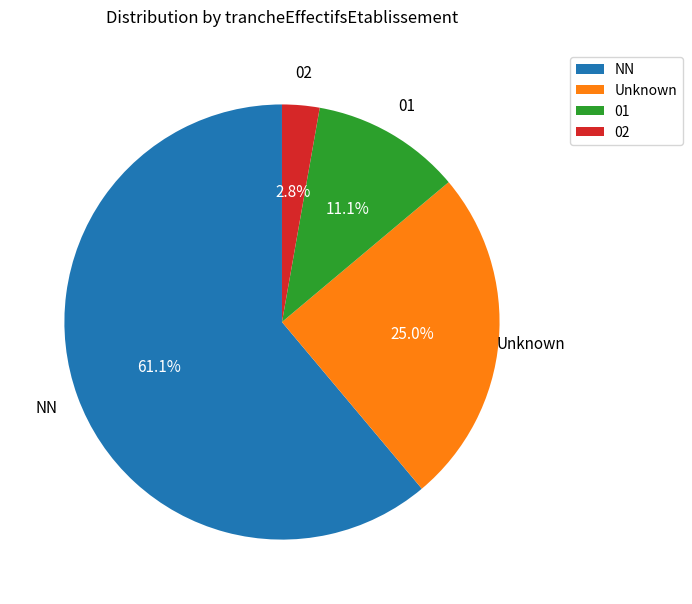

Which slice represents more than half of the pie?

NN